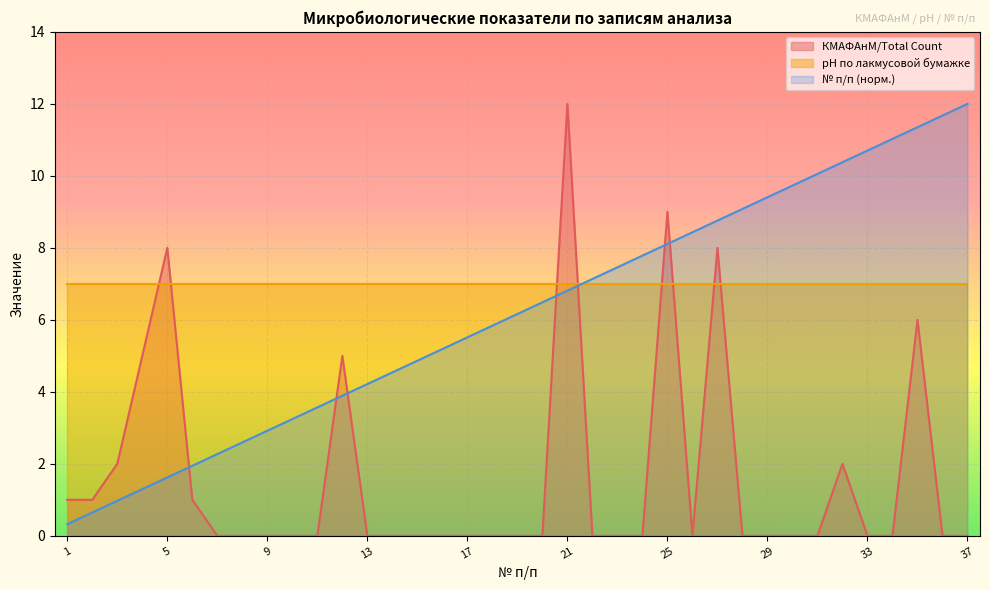

How many lines are shown in the chart?

3